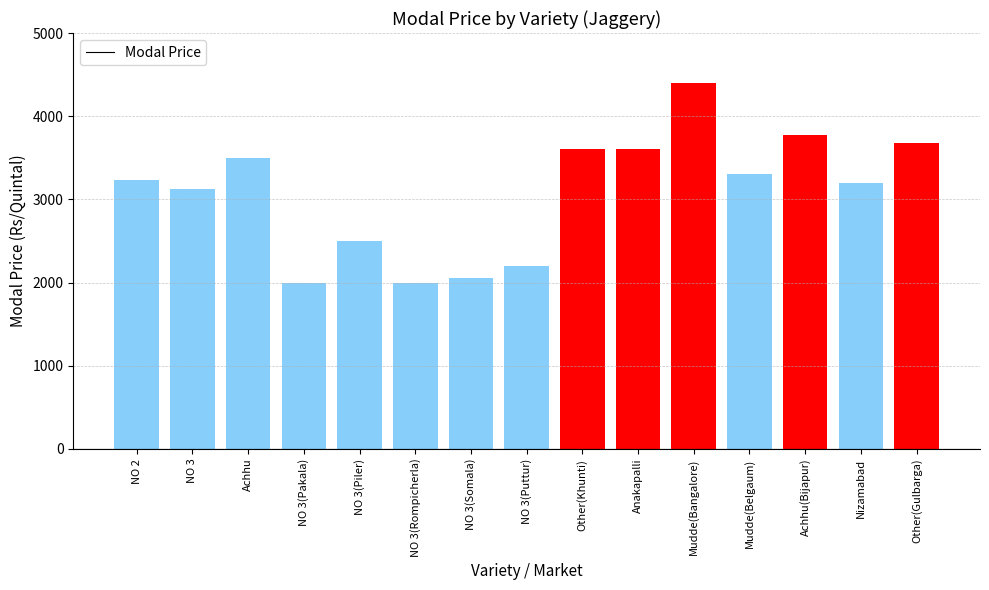

Reading right to left, transcribe all the data shown in this chart.

Other(Gulbarga)=3680	Nizamabad=3200	Achhu(Bijapur)=3770	Mudde(Belgaum)=3300	Mudde(Bangalore)=4400	Anakapalli=3600	Other(Khunti)=3600	NO 3(Puttur)=2200	NO 3(Somala)=2050	NO 3(Rompicherla)=2000	NO 3(Piler)=2500	NO 3(Pakala)=2000	Achhu=3500	NO 3=3124	NO 2=3235